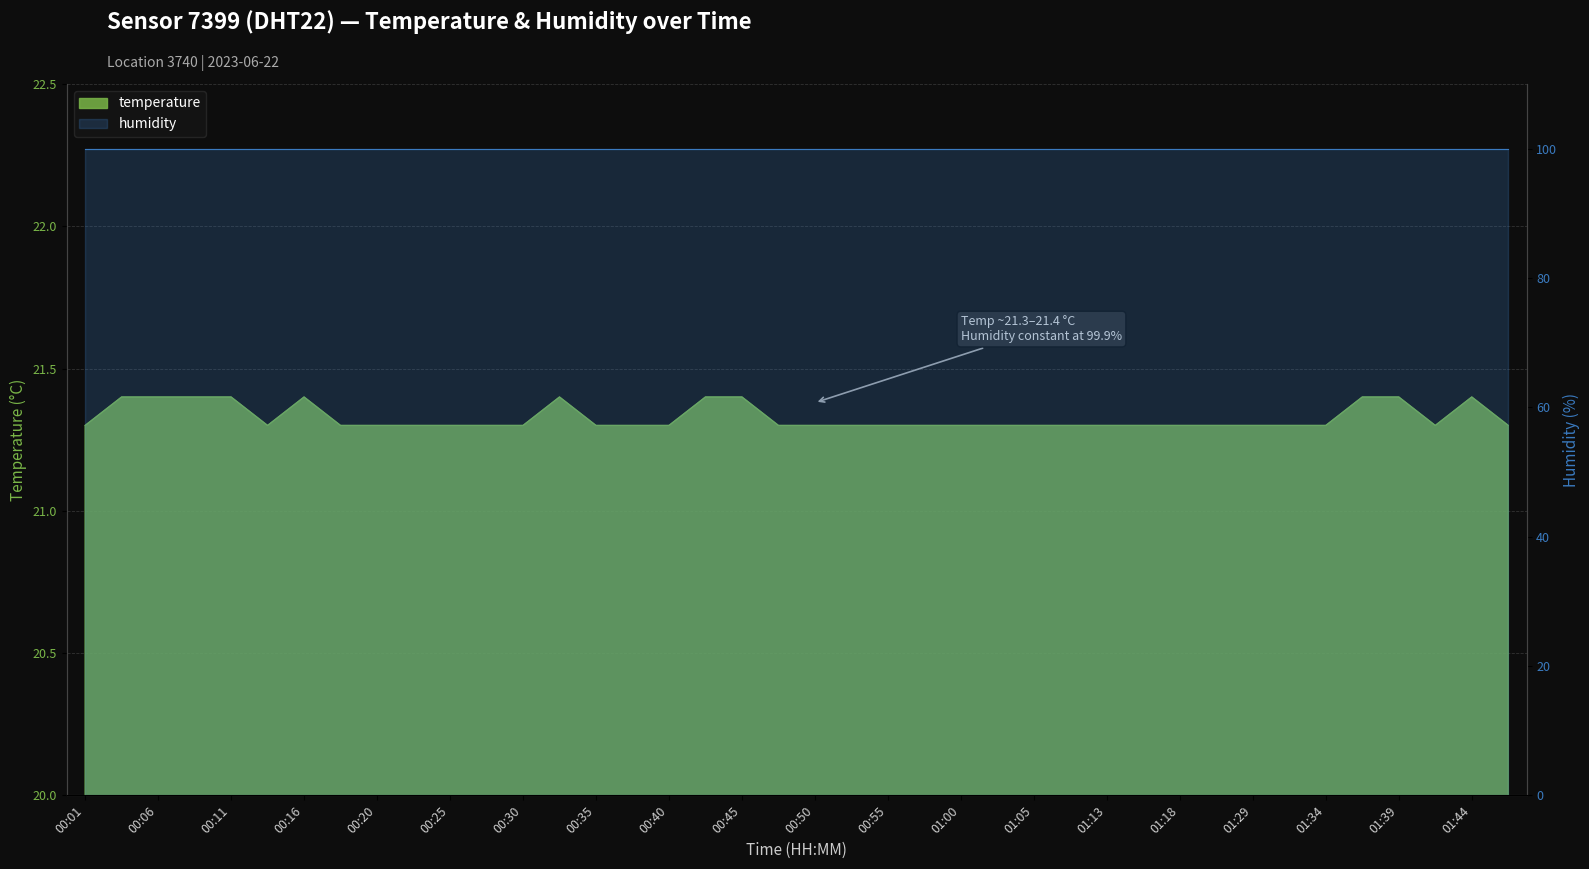

What is the change in value from 00:16 to 00:47?

-0.1